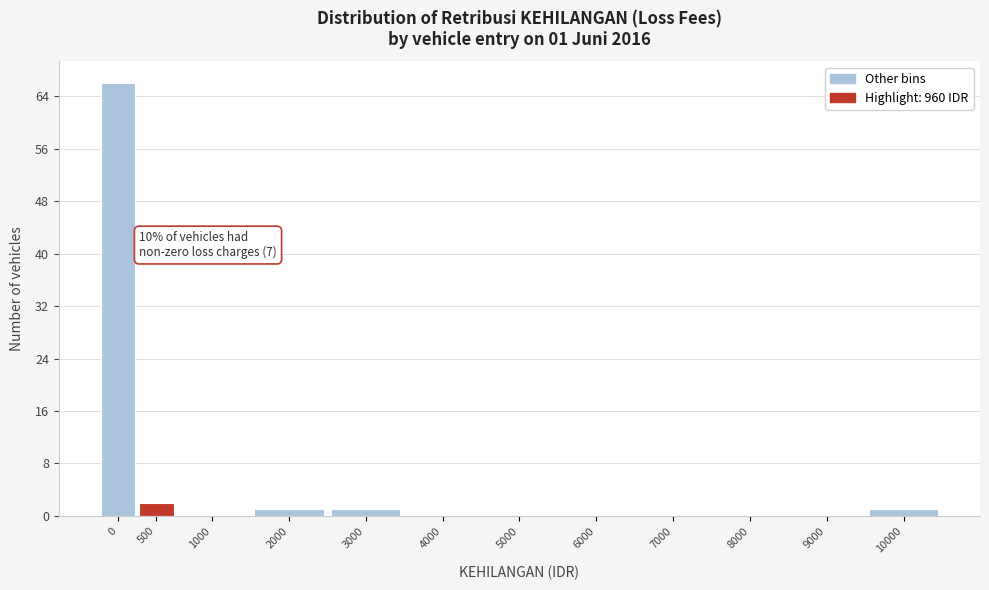

Reading left to right, transcribe all the data shown in this chart.

0=66	500=2	1000=0	2000=1	3000=1	4000=0	5000=0	6000=0	7000=0	8000=0	9000=0	10000=1